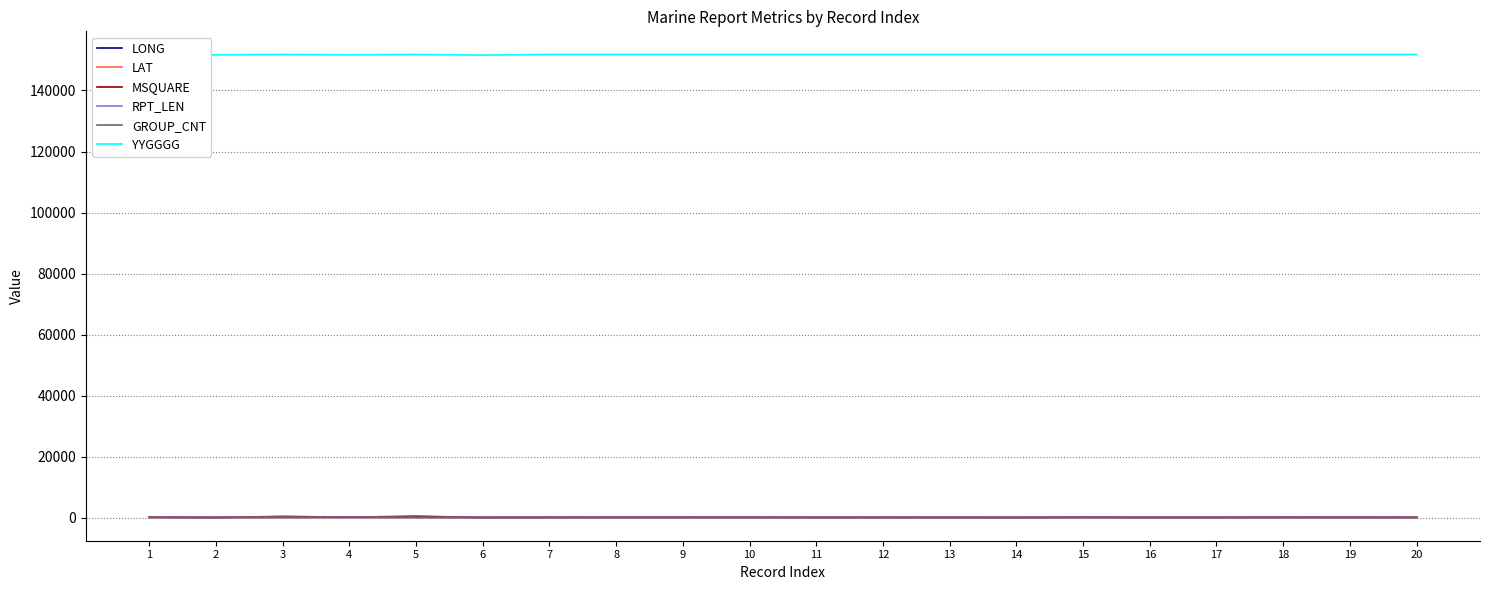

What is the difference between the GROUP_CNT values at 17 and 9?

1.0